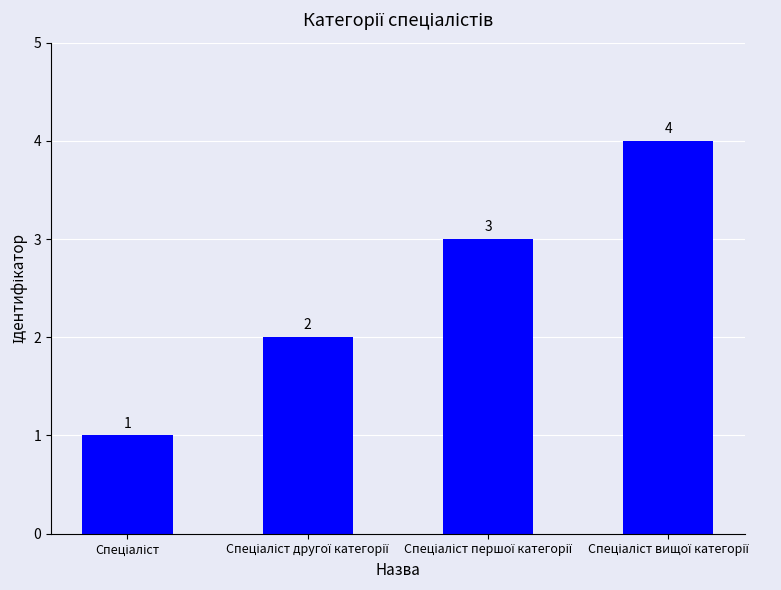

What is the value of the 4th bar from the left?

4